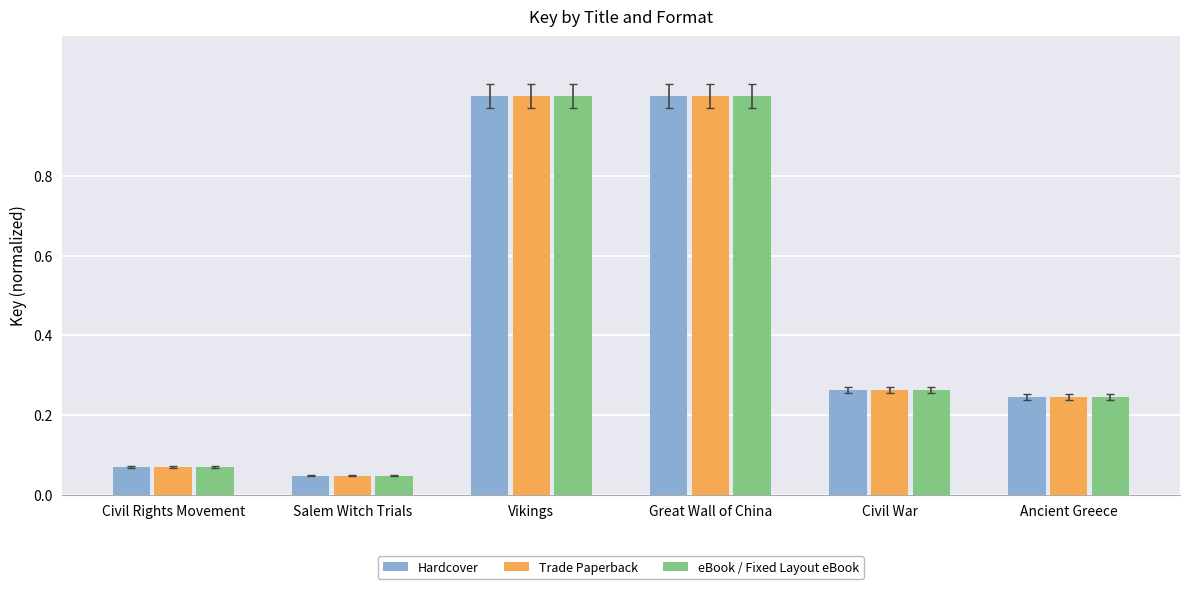

What is the highest value of the eBook / Fixed Layout eBook series?

1.0